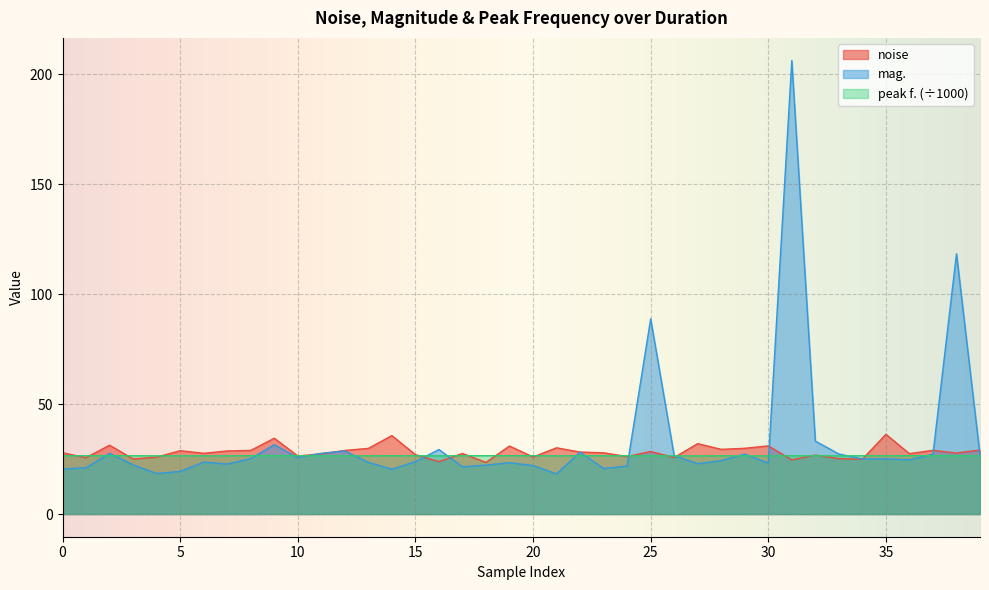

Read the noise value at 33.

25.2